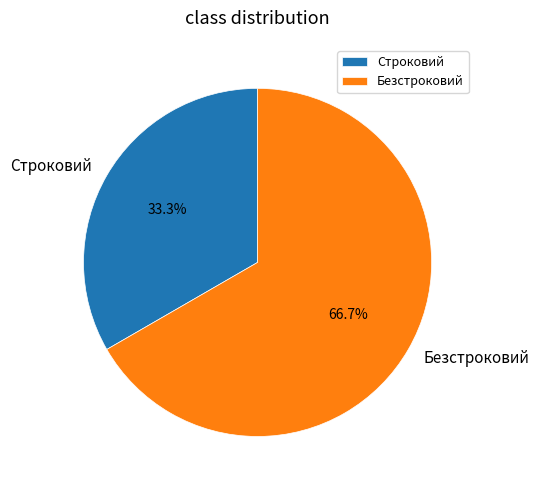

True or false: Строковий accounts for 33% of the total.

True